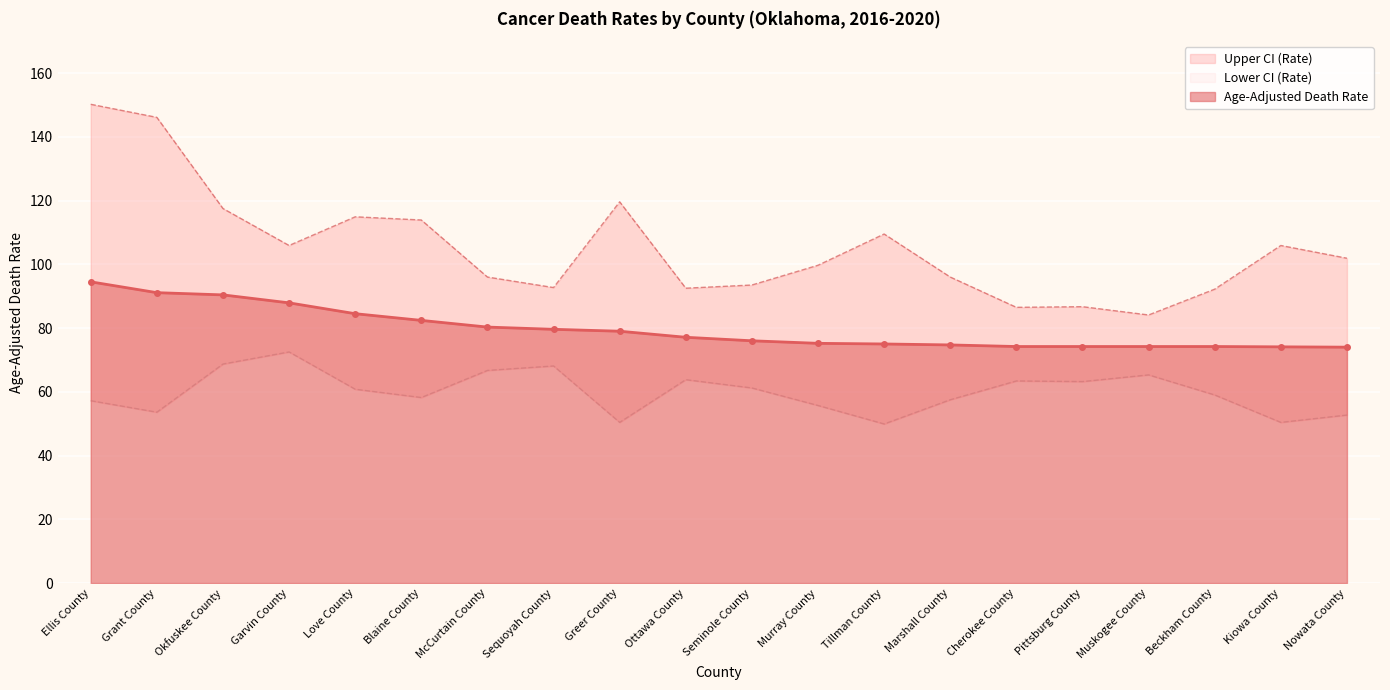

List the series in order of their peak value, lowest first.

Lower CI (Rate), Age-Adjusted Death Rate, Upper CI (Rate)